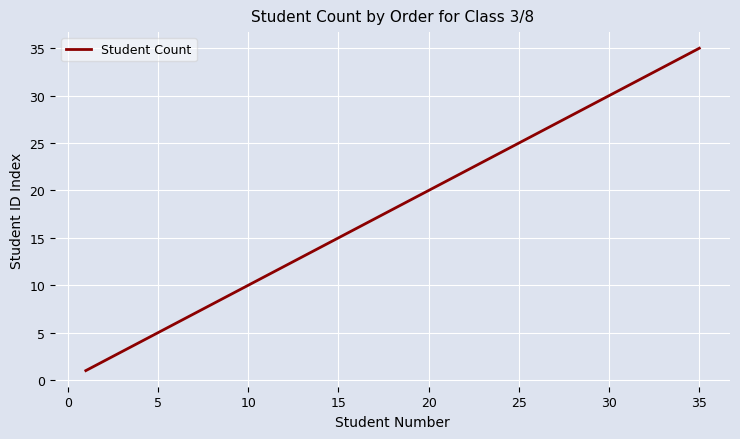

What is the maximum value shown in the chart?

35